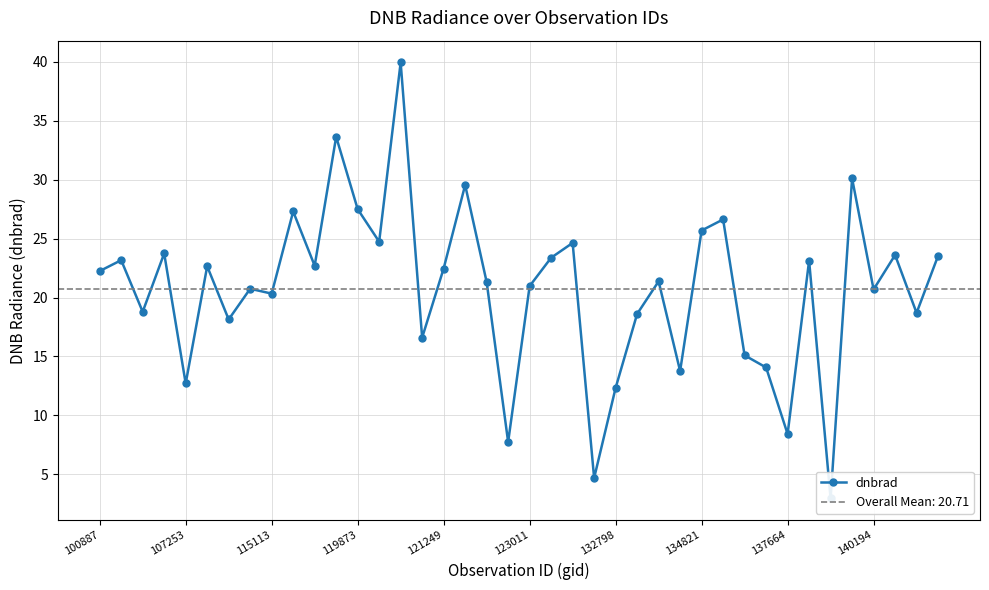

Reading left to right, what are all the values shown in this chart?

22.2	23.2	18.8	23.7	12.7	22.7	18.1	20.7	20.3	27.3	22.7	33.6	27.5	24.7	40.0	16.6	22.5	29.6	21.3	7.7	21.0	23.4	24.6	4.7	12.3	18.6	21.4	13.8	25.7	26.6	15.1	14.1	8.4	23.1	2.9	30.1	20.7	23.6	18.7	23.5